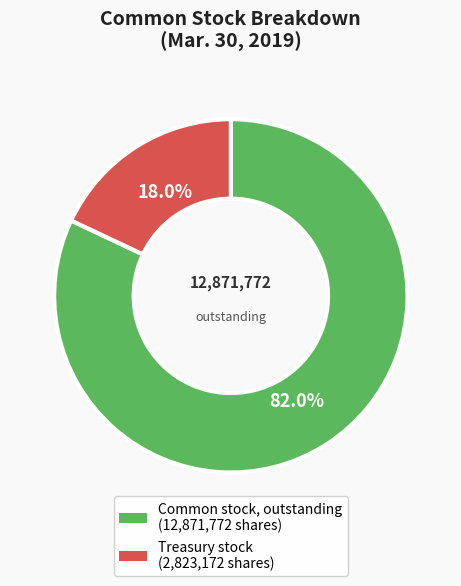

What is the largest slice in the pie chart?

Common stock, outstanding